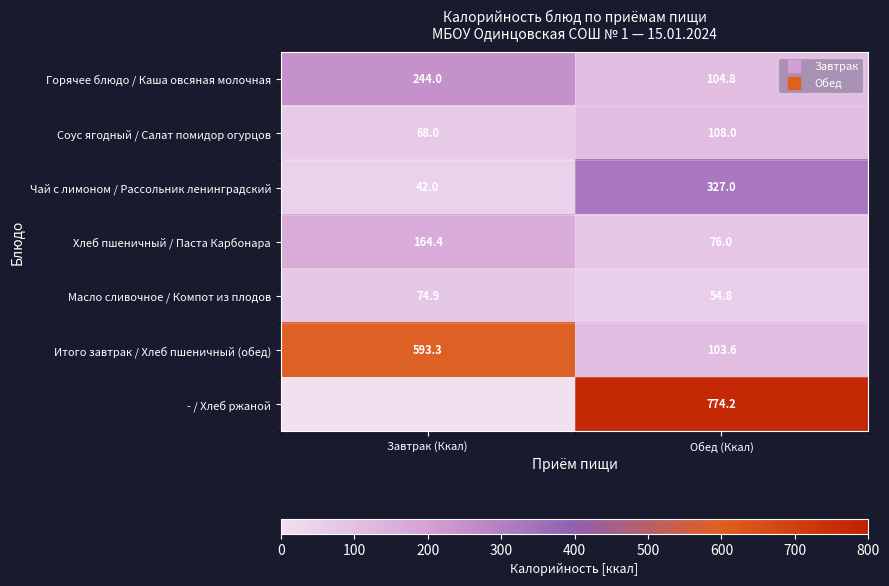

At which label is Масло сливочное / Компот из плодов closest to 64?

Обед (Ккал)